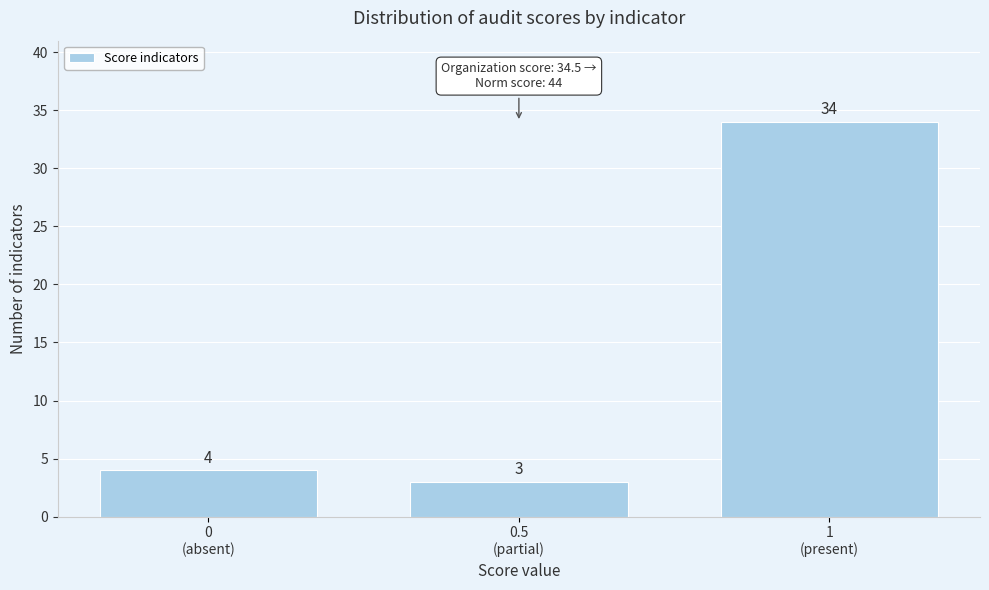

Reading left to right, what are all the values shown in this chart?

4	3	34